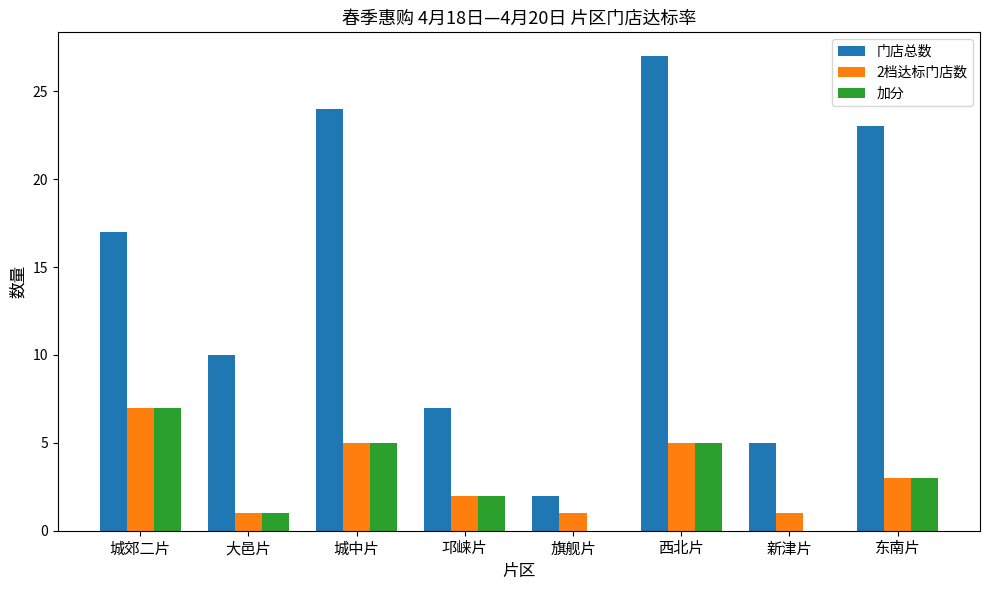

What is the average value of the 2档达标门店数 series?

3